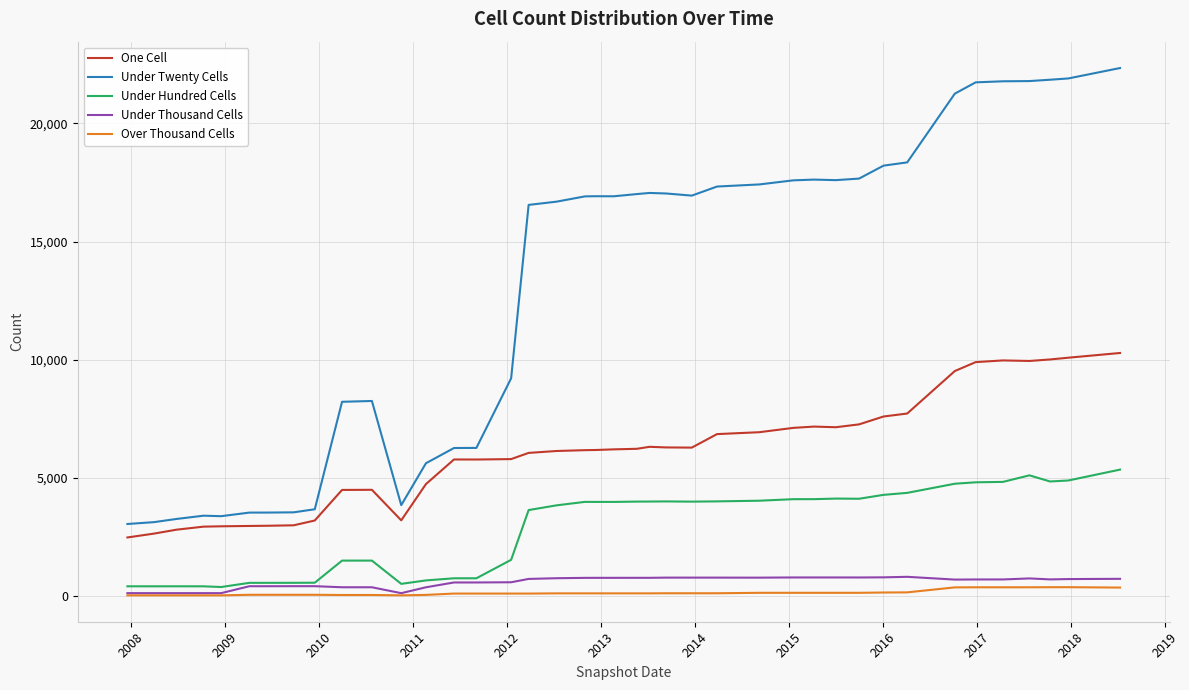

What is the average value of the One Cell series?

6085